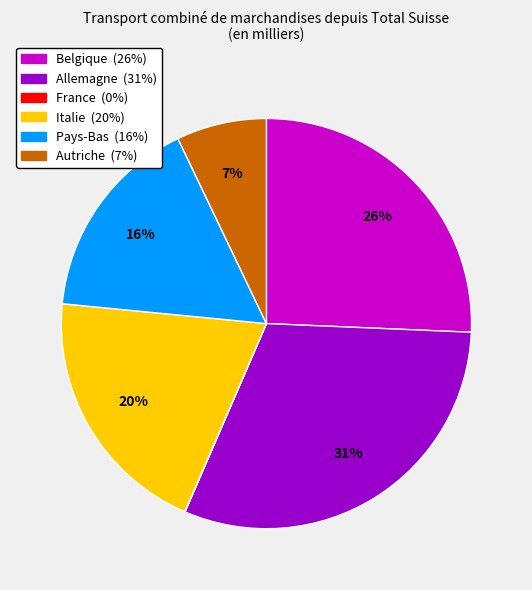

To the nearest percent, what is the difference between the largest and smallest slice percentages?

31%